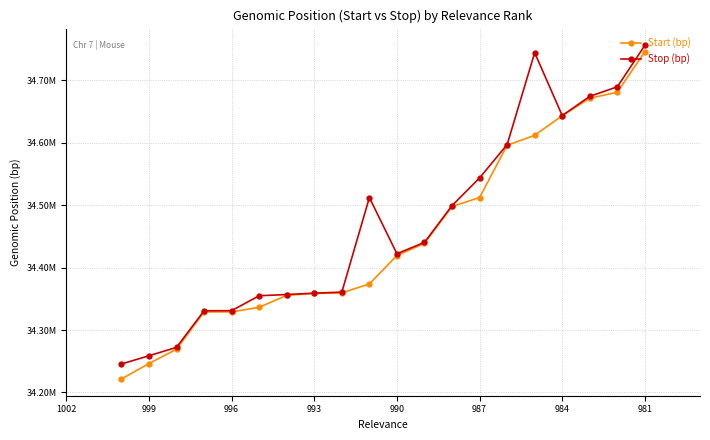

How many values in the Stop (bp) series are below 34440414?

10